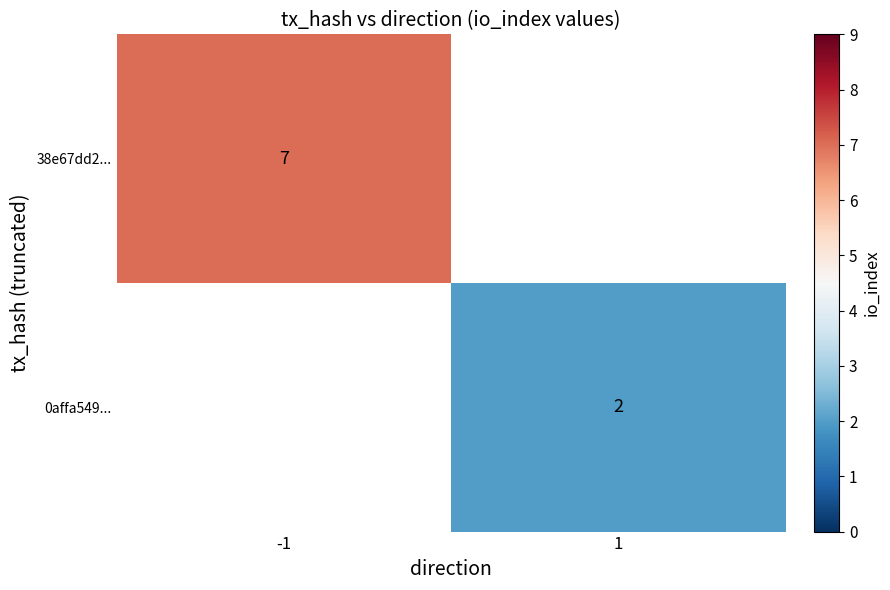

Is it true that 38e67dd2... equals 7 at -1?

True